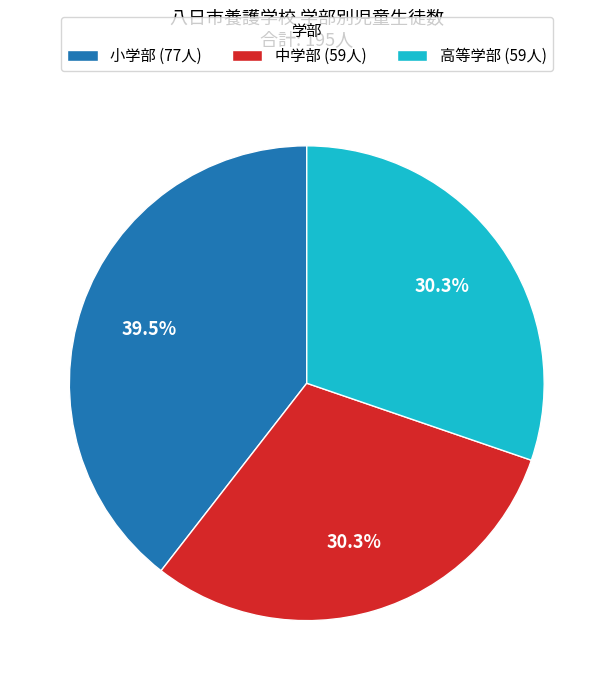

To the nearest percent, what portion does 高等学部 represent?

30%